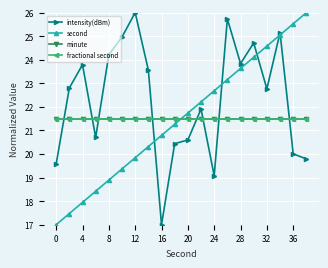

At which label does intensity(dBm) reach its minimum?

16